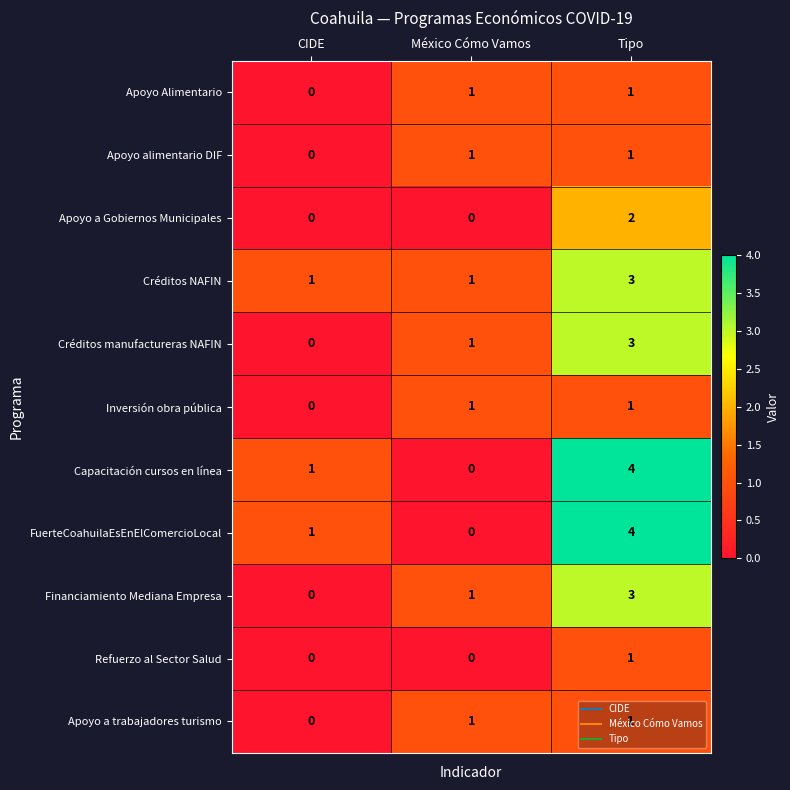

List the labels in order of FuerteCoahuilaEsEnElComercioLocal value, smallest first.

México Cómo Vamos, CIDE, Tipo